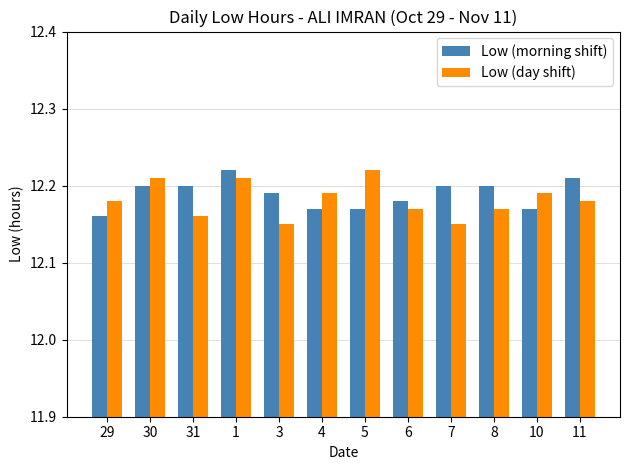

Which series has the largest total across all categories?

Low (morning shift)